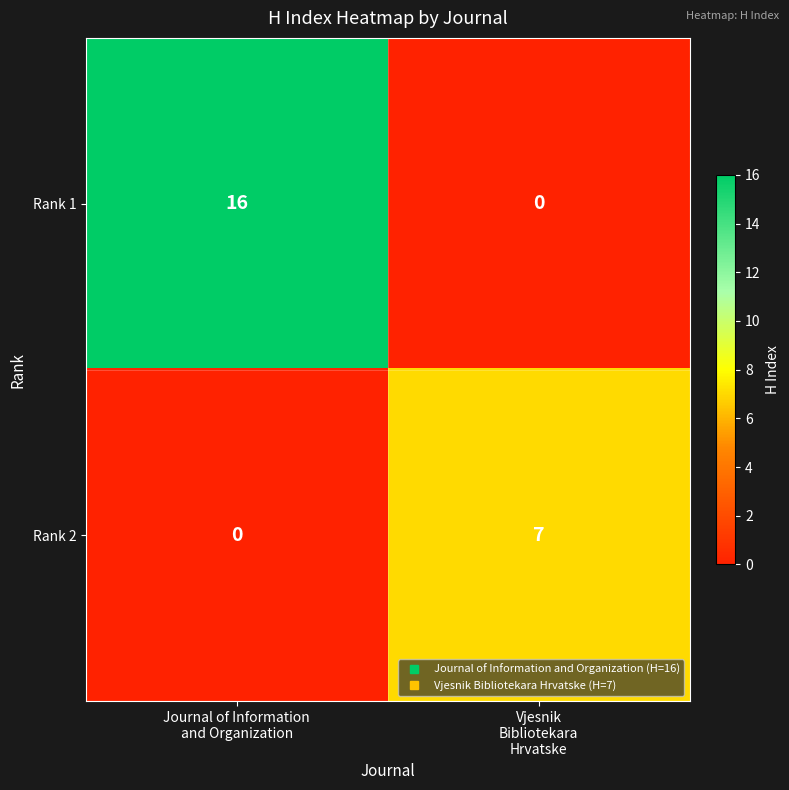

What is the difference between the highest and lowest values at Vjesnik
Bibliotekara
Hrvatske?

7